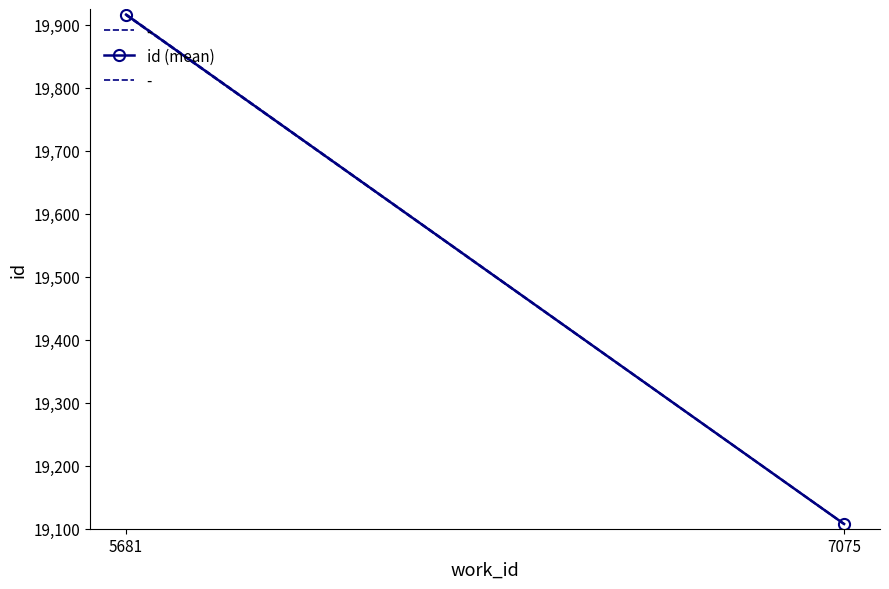

The chart shows a value of 29231.0 at 5681. True or false?

False